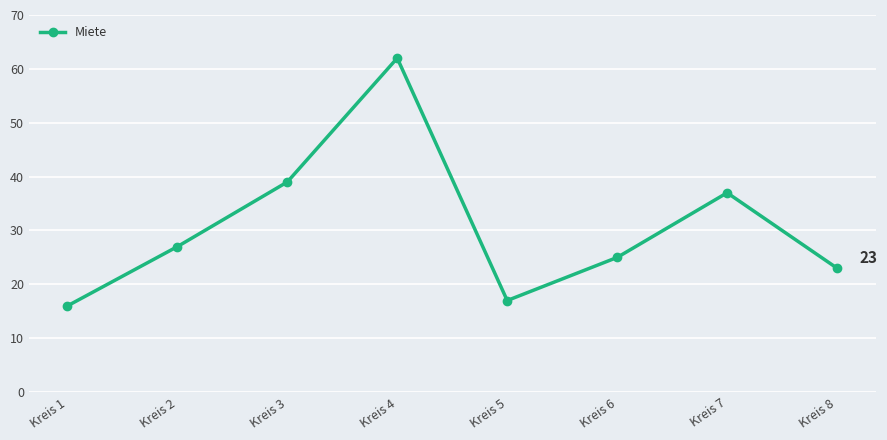

Where is the first local maximum?

Kreis 4